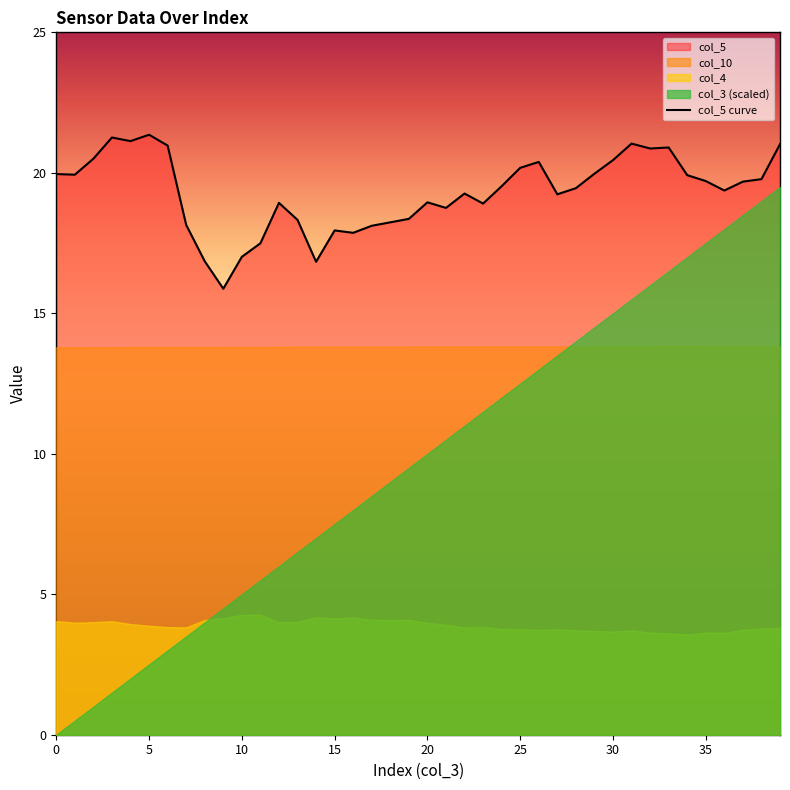

The col_5 curve series shows 20.2 at 25. True or false?

True